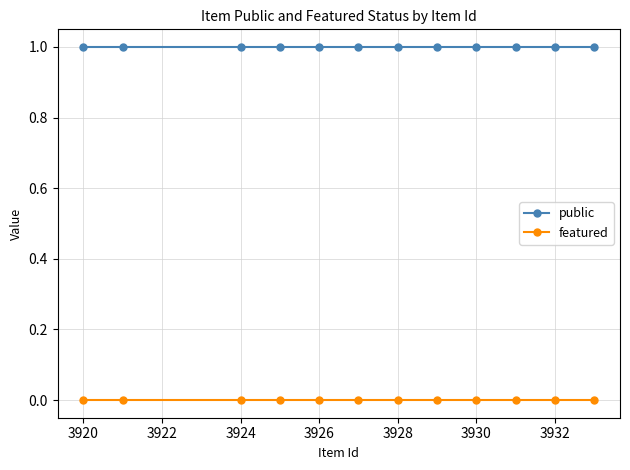

Rank the series by their average value, from lowest to highest.

featured, public